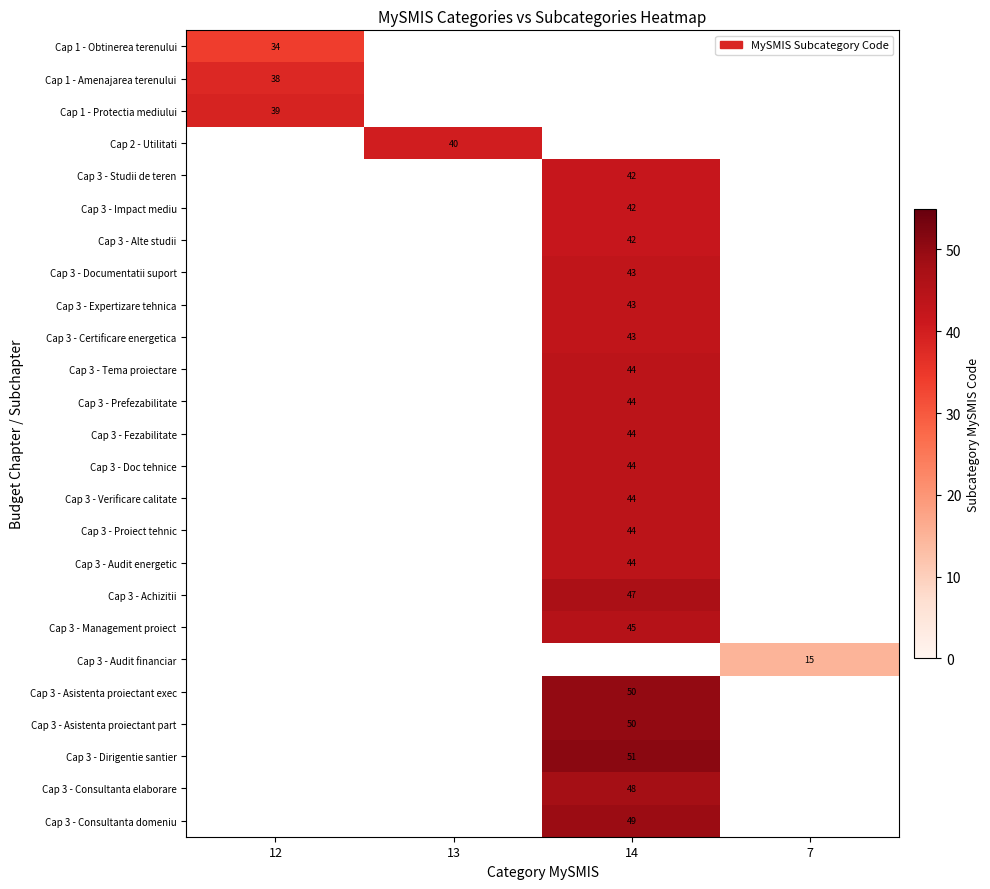

The value of Cap 3 - Studii de teren at 14 is 9. True or false?

False